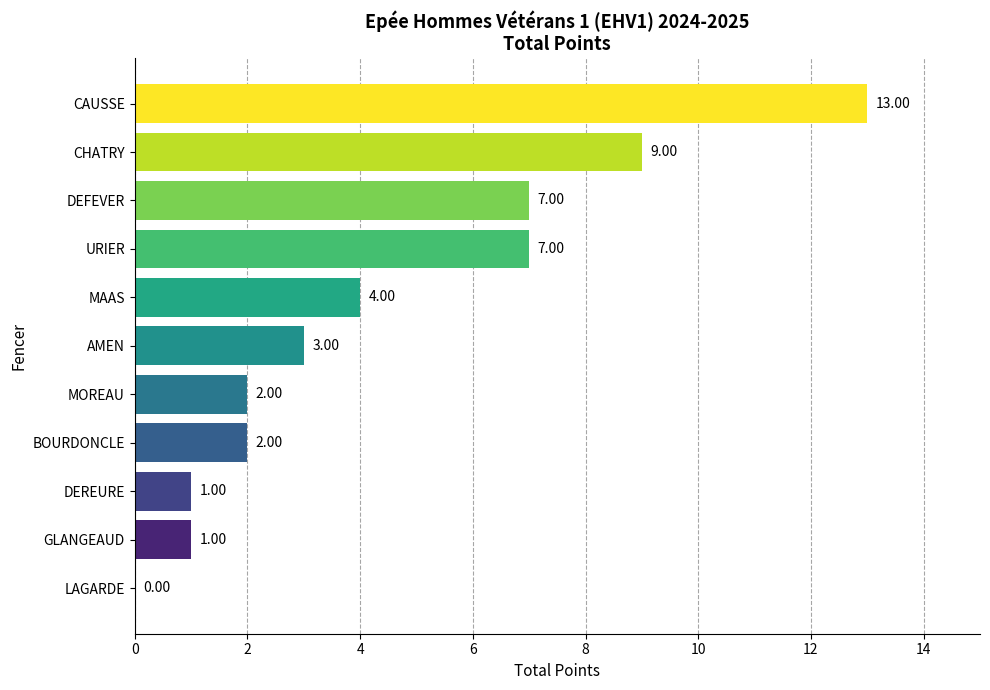

What is the sum of all values?

49